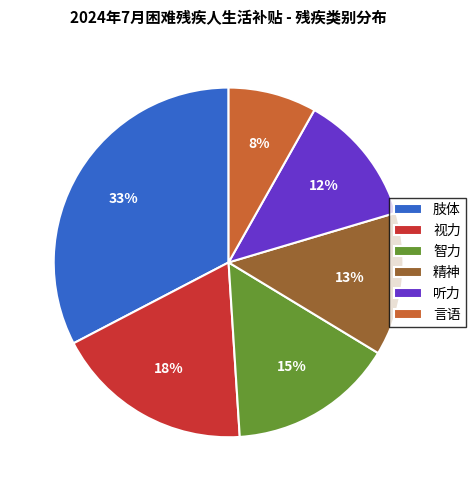

What is the ratio of the value at 听力 to the value at 智力?

0.8